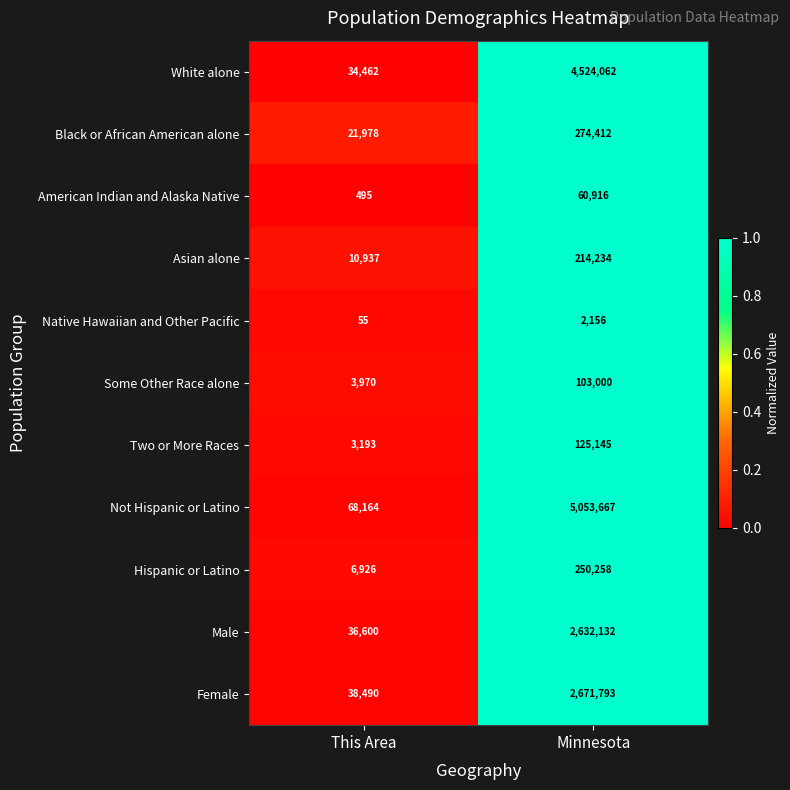

What is the average value of the Male series?

1334366